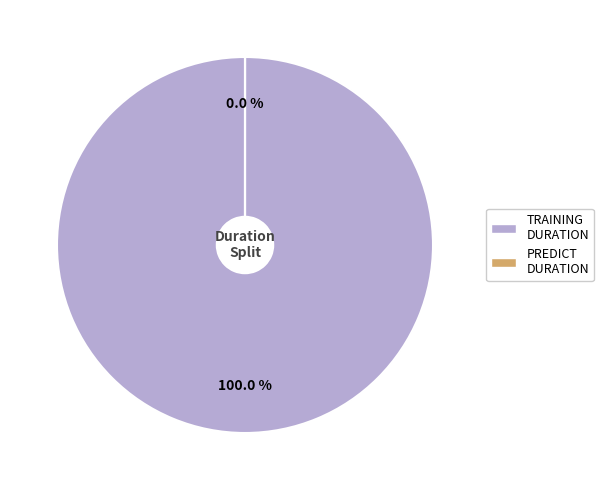

To the nearest percent, what percentage of the pie is training_duration?

100%